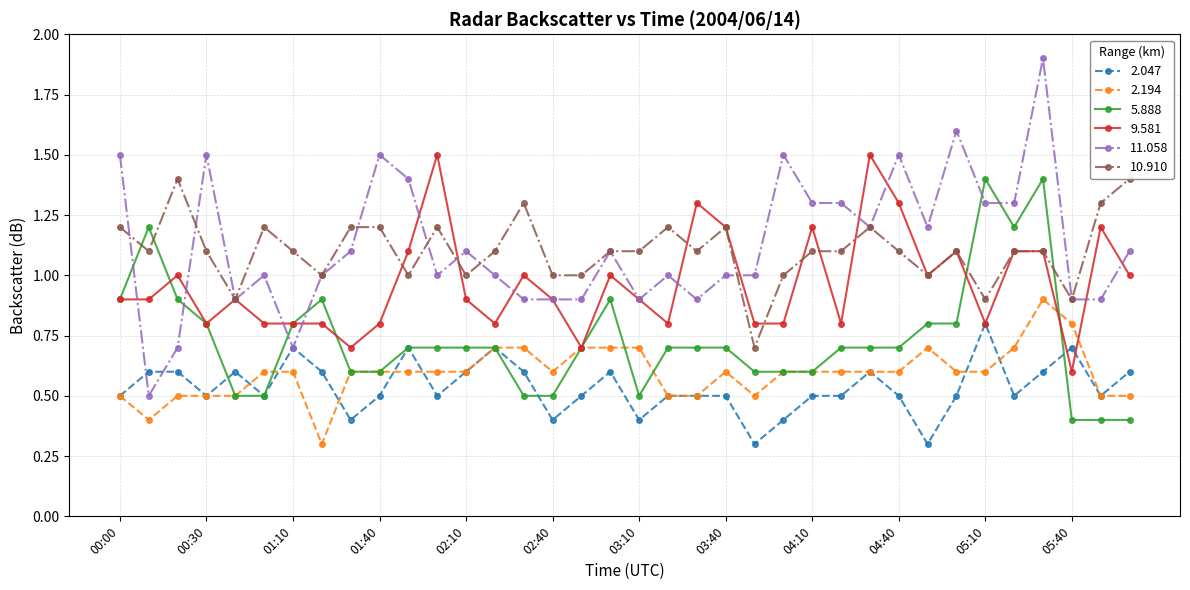

Count the 10.910 values in the range 1 to 2.

32